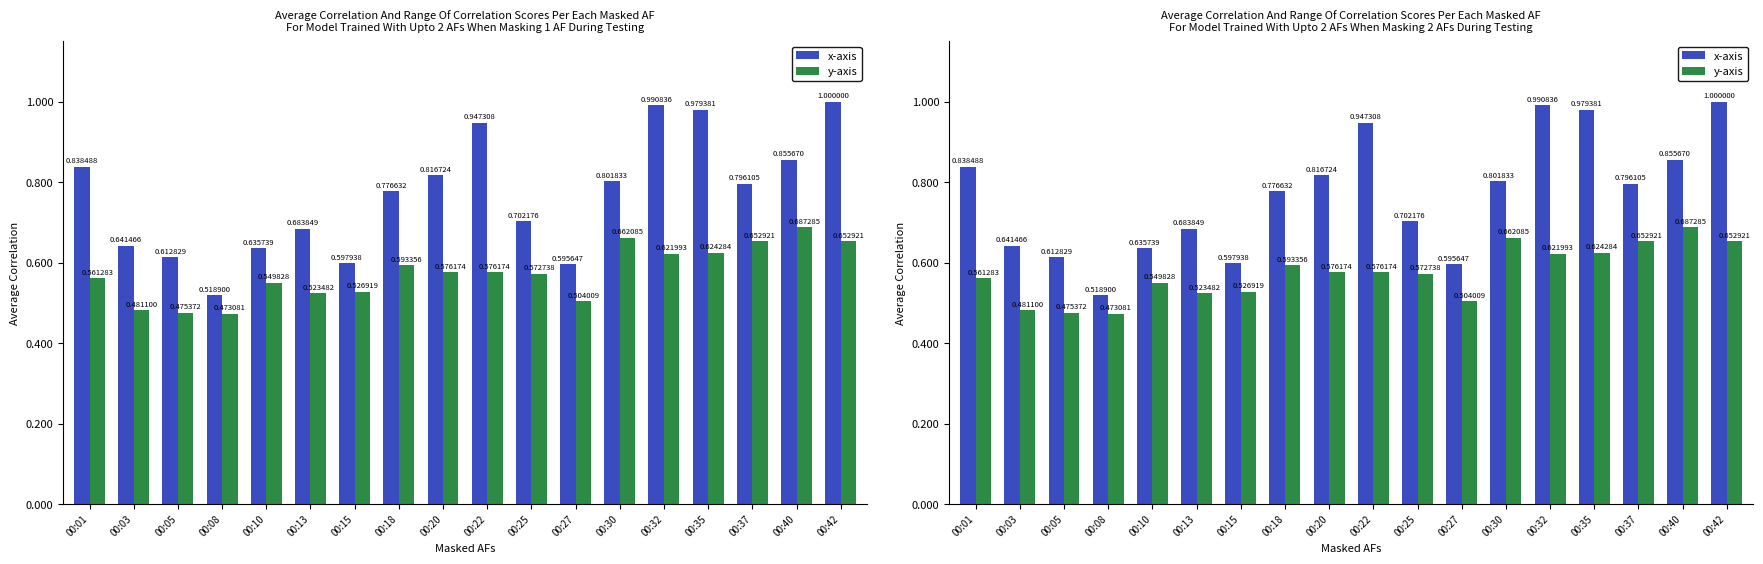

At which category is the sum across all series the highest?

00:42